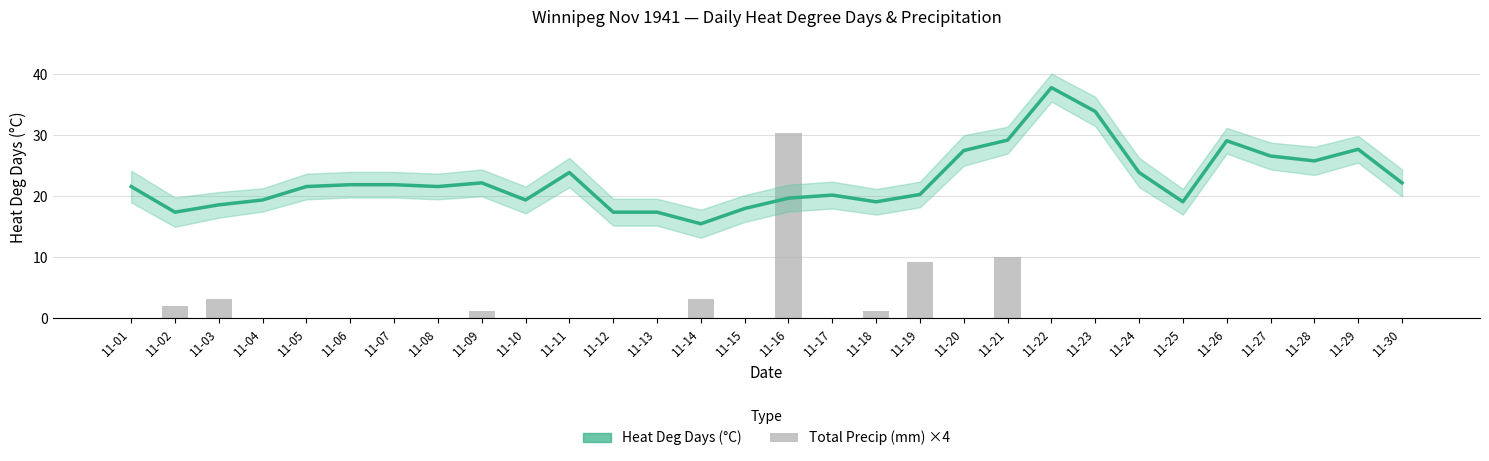

The value of Heat Deg Days (°C) at 11-12 is 17.4. True or false?

True